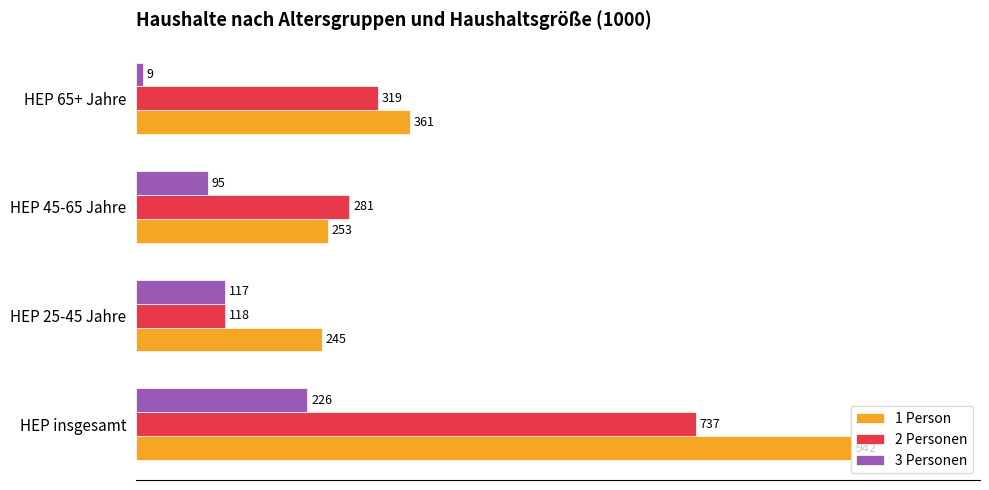

Rank the series by their maximum value, from lowest to highest.

3 Personen, 2 Personen, 1 Person